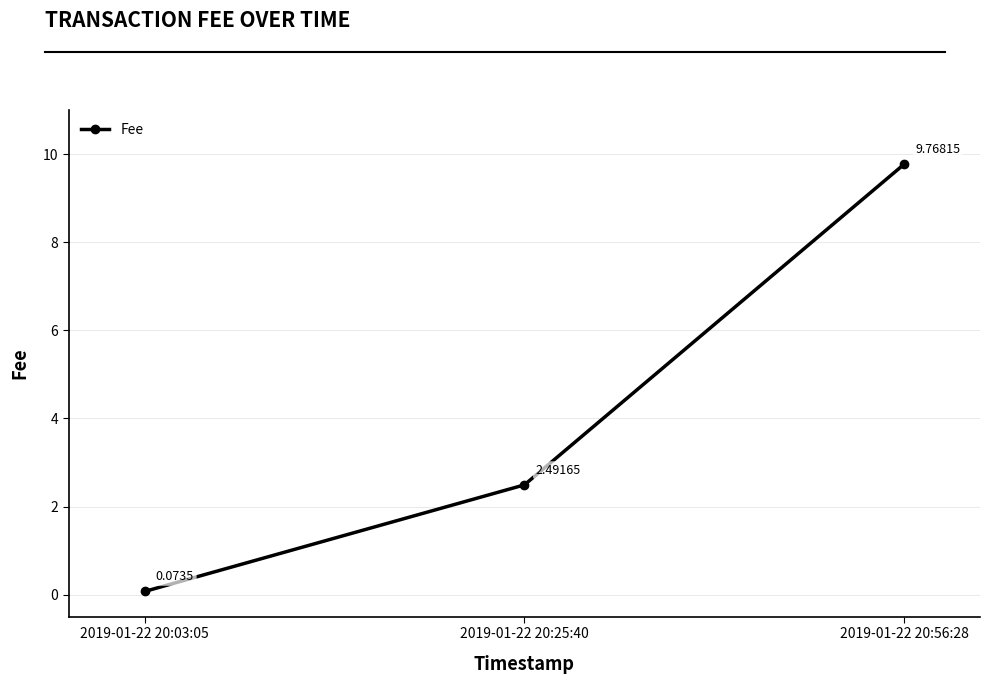

Which label corresponds to the smallest value in the chart?

2019-01-22 20:03:05